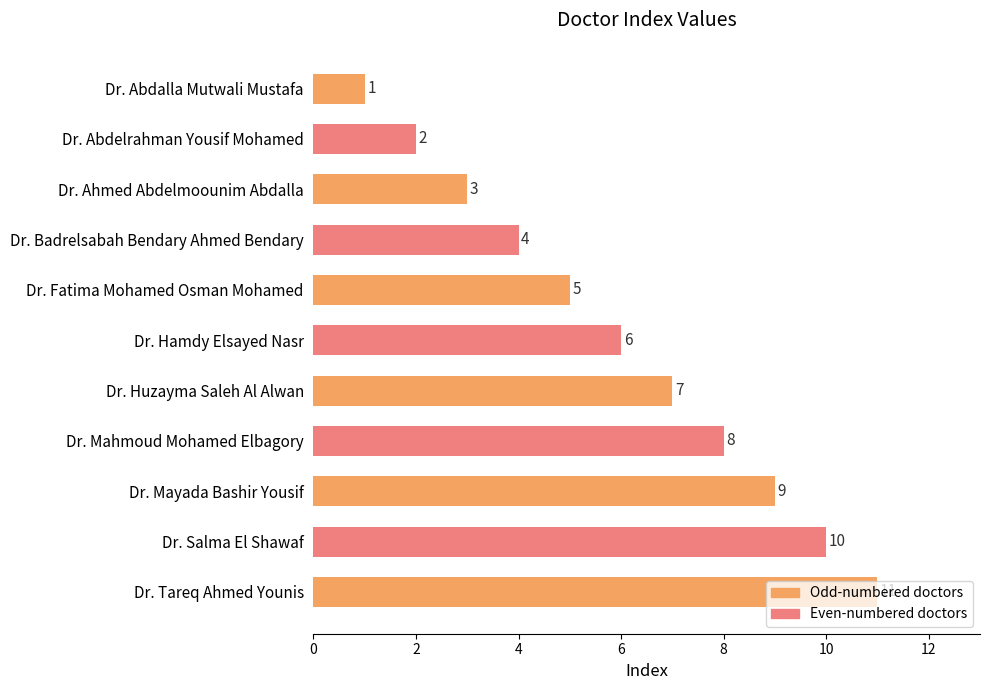

The chart shows a value of 2 at Dr. Abdelrahman Yousif Mohamed. True or false?

True